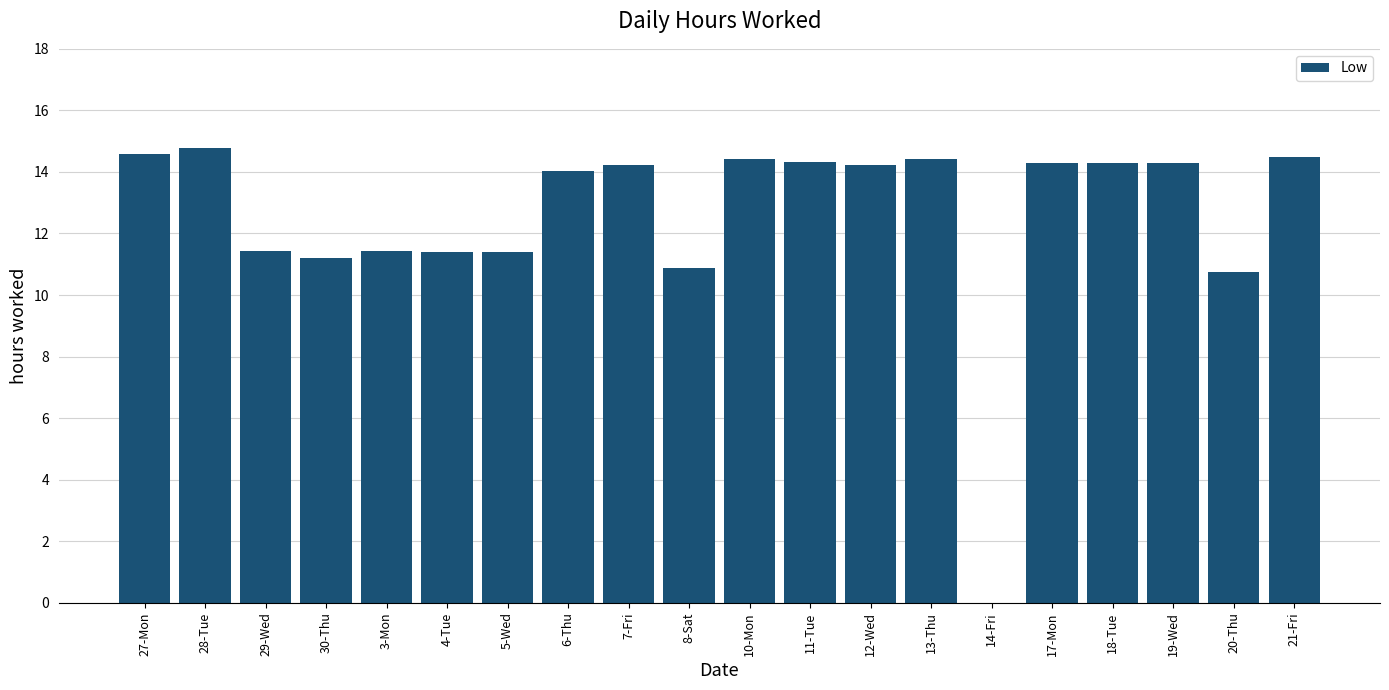

Between 18-Tue and 8-Sat, which is larger?

18-Tue